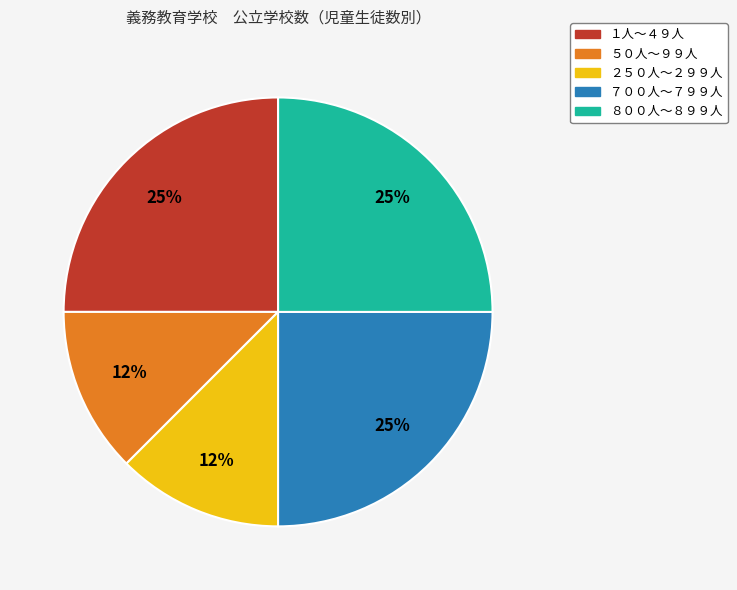

Is it true that １人～４９人 is 38% of the pie?

False